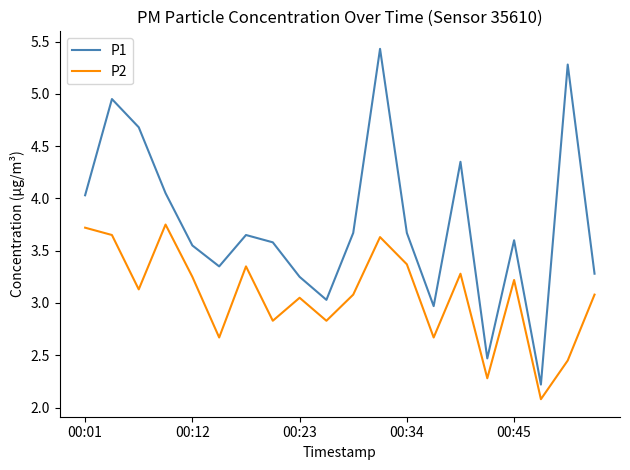

True or false: P1 and P2 intersect in this chart.

False